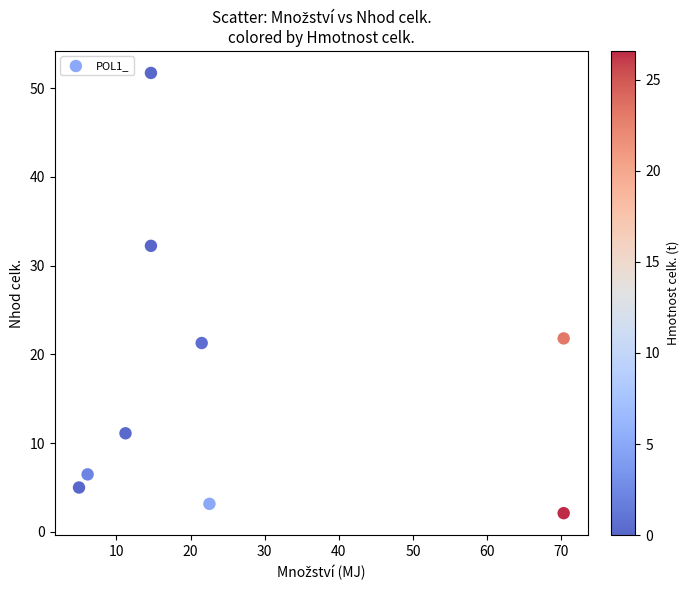

What is the range of X values (max minus min)?

65.4